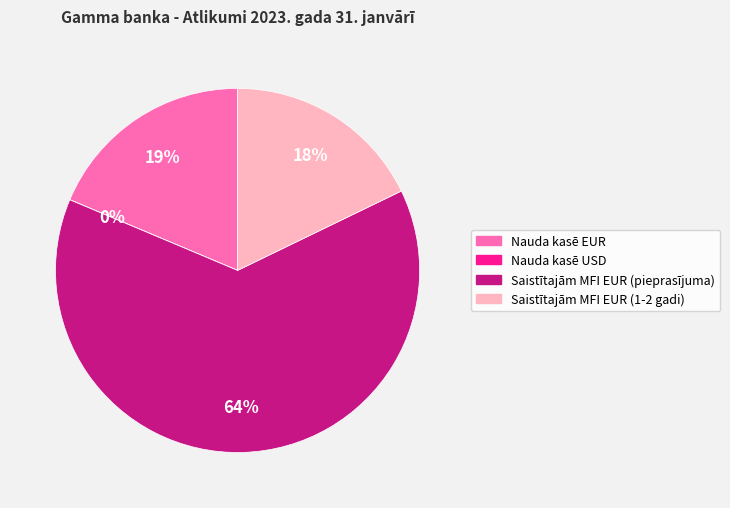

To the nearest percent, what is the average slice percentage?

25%